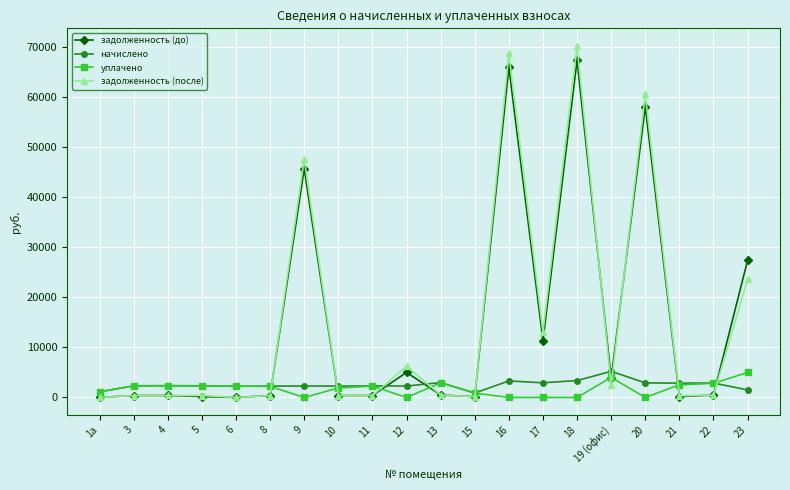

What is the difference between the second highest and second lowest values in the задолженность (до) series?

65927.0